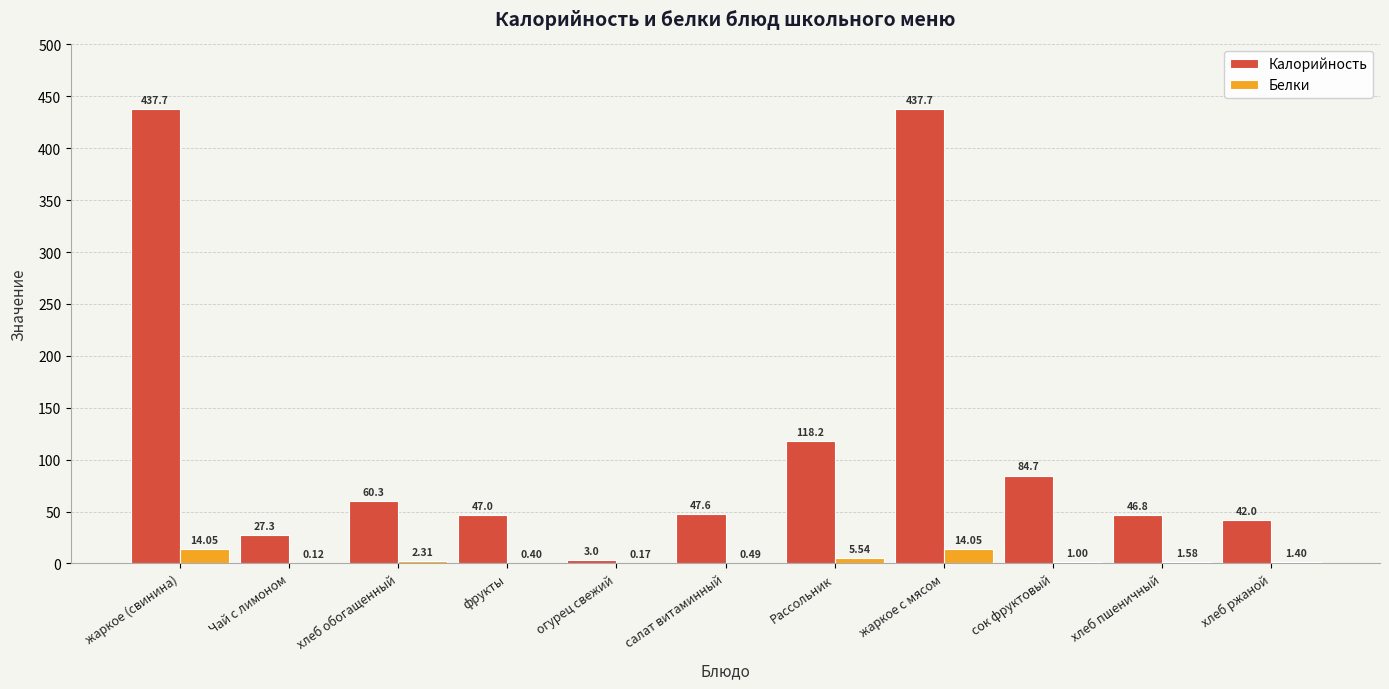

Between салат витаминный and Рассольник, which series saw the biggest shift?

Калорийность